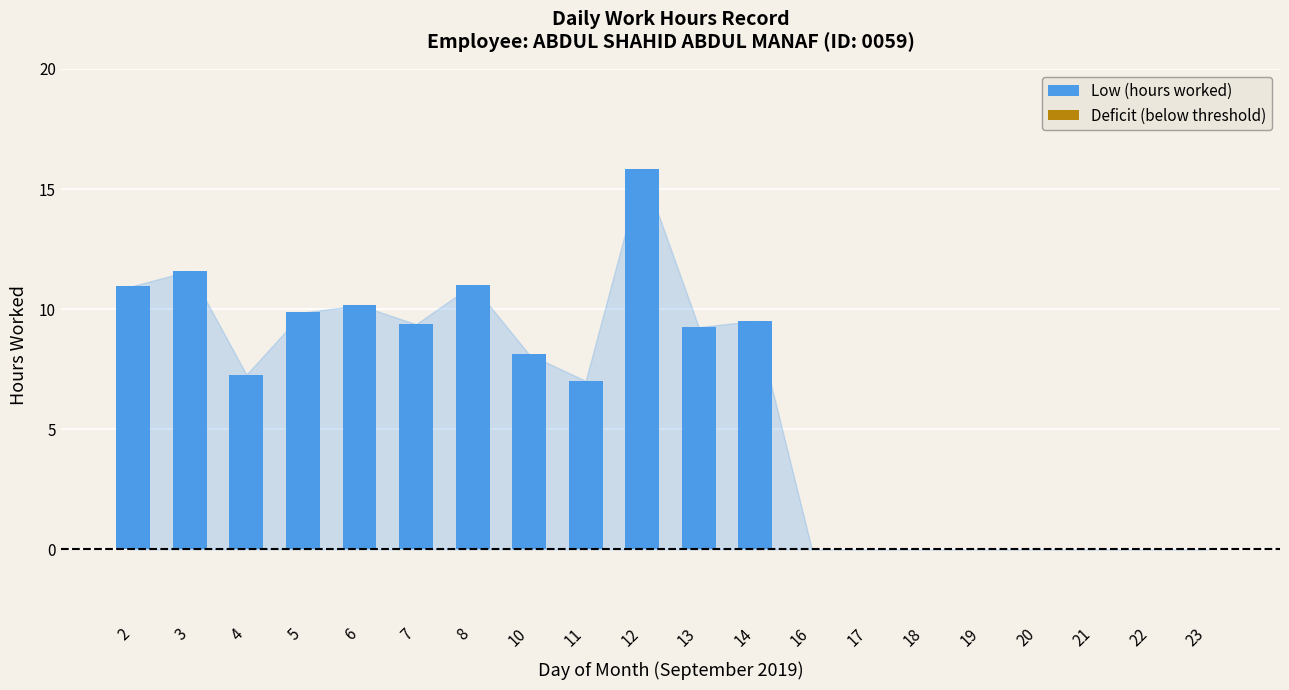

Approximately how many times larger is the value at 5 compared to 4?

1.4